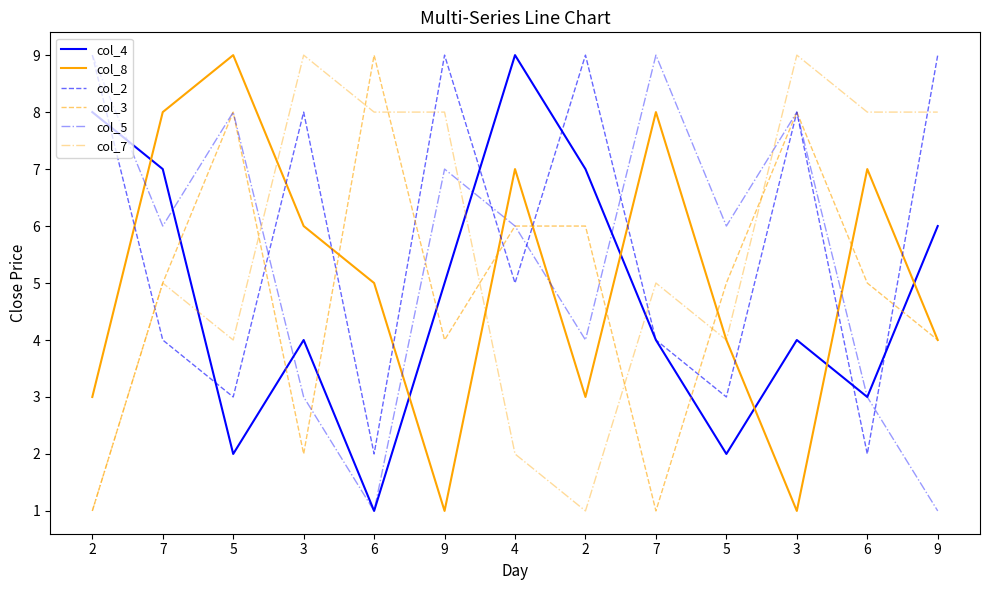

At which category does col_5 reach its first local peak?

5